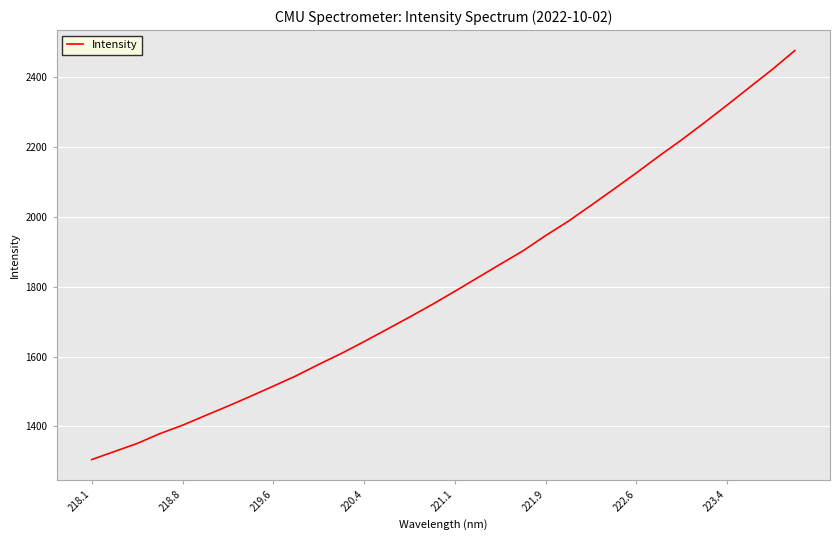

Count the number of categories in the chart.

32